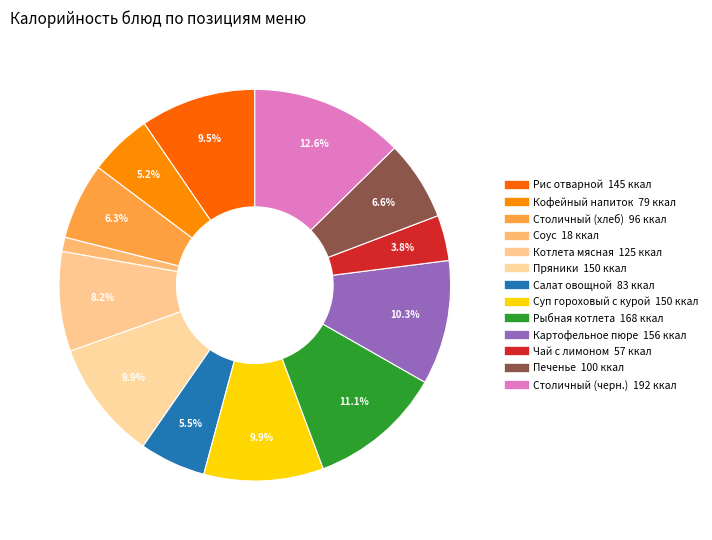

True or false: Рис отварной accounts for 10% of the total.

True